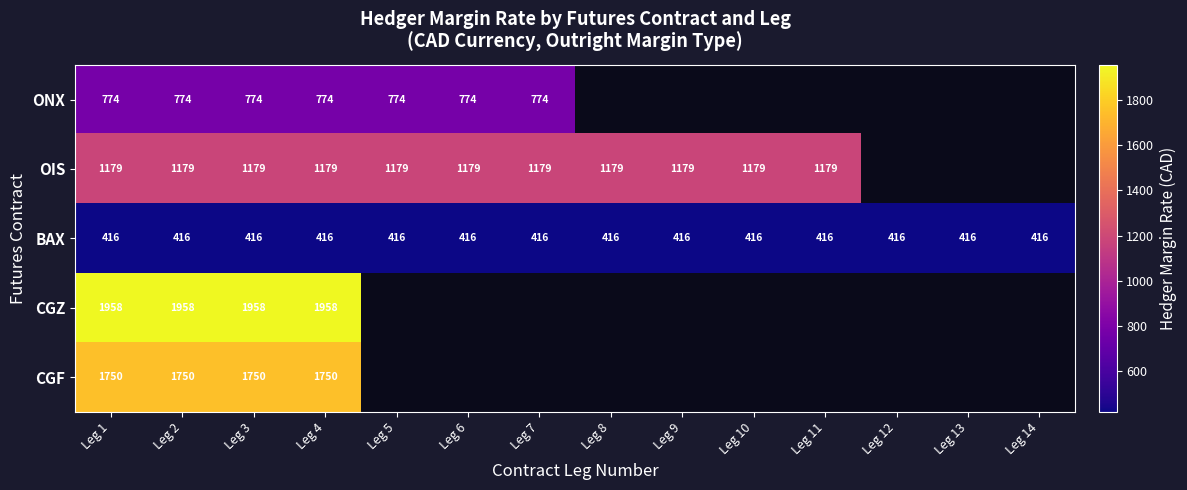

The OIS series shows 1179 at Leg 9. True or false?

True